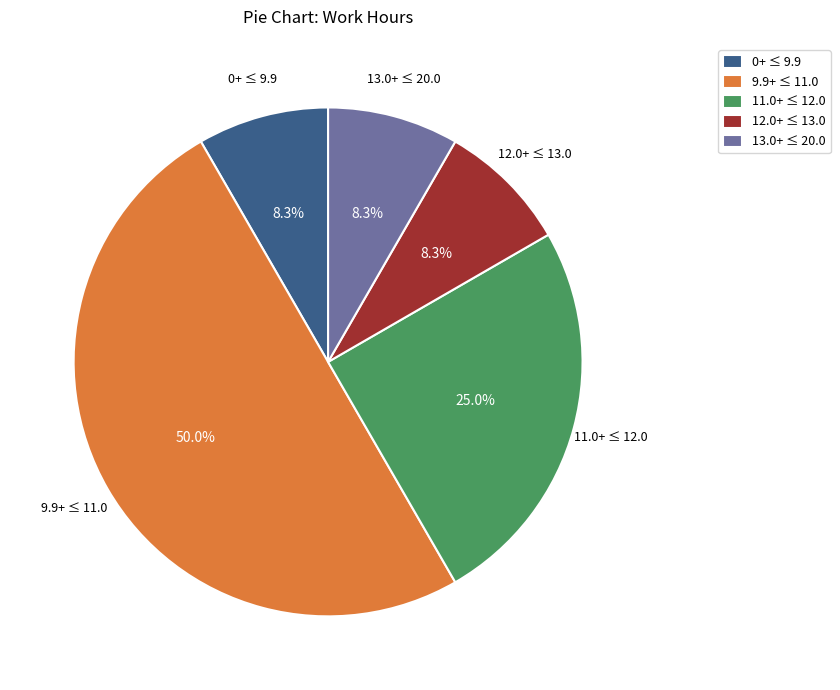

Do 12.0+ ≤ 13.0 and 13.0+ ≤ 20.0 together represent more than half of the pie?

No